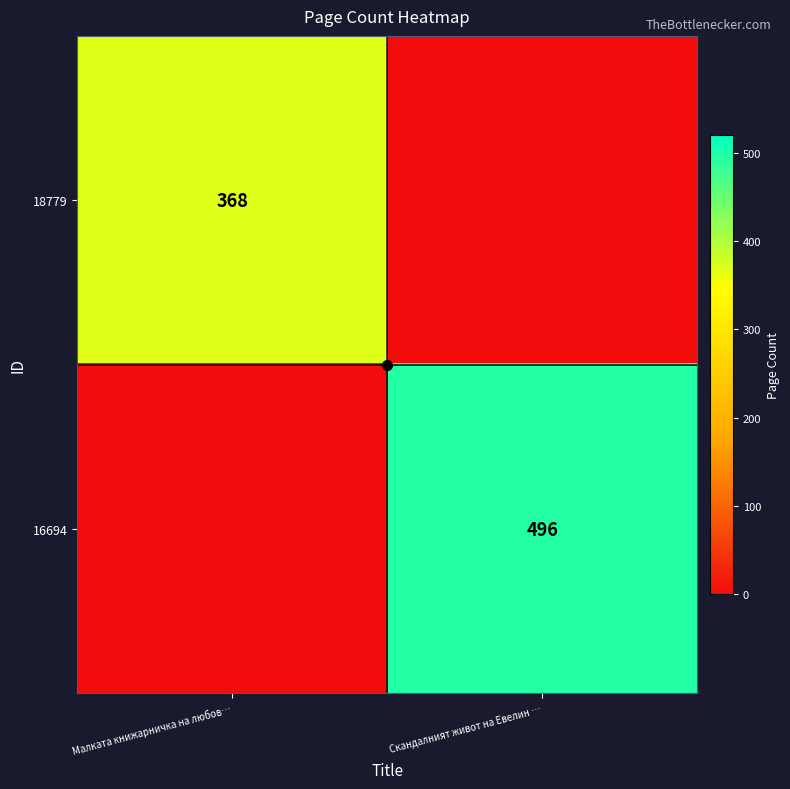

The 18779 series shows 566 at Малката книжарничка на любов…. True or false?

False